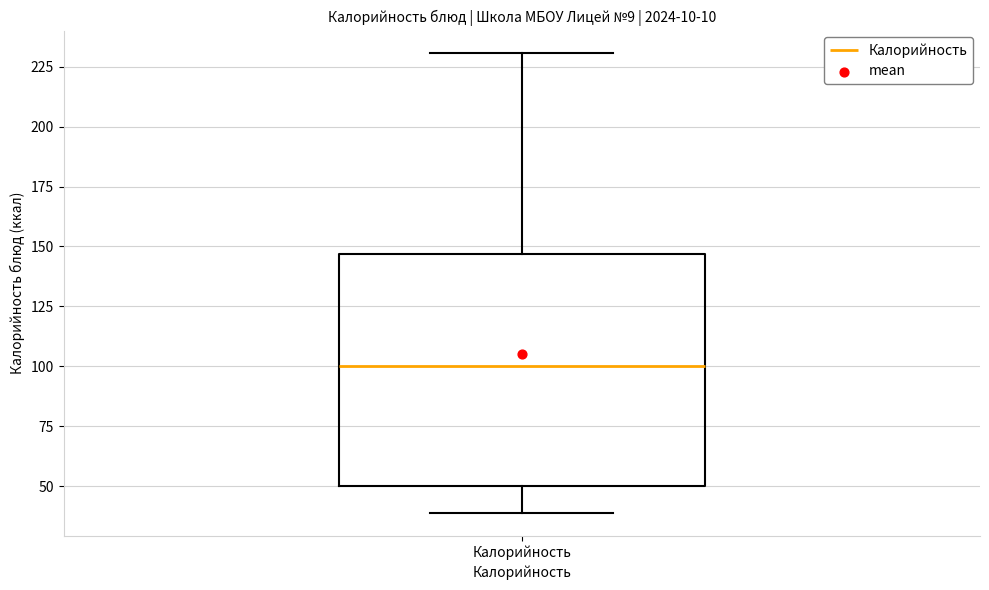

Transcribe this box plot: give where the median line is, the range the box spans, and where the two whiskers end, as read against the y-axis. The values are not printed on the chart, so give them approximately, as read against the axis.

median 100, box 50 to 145, whiskers 40 to 230